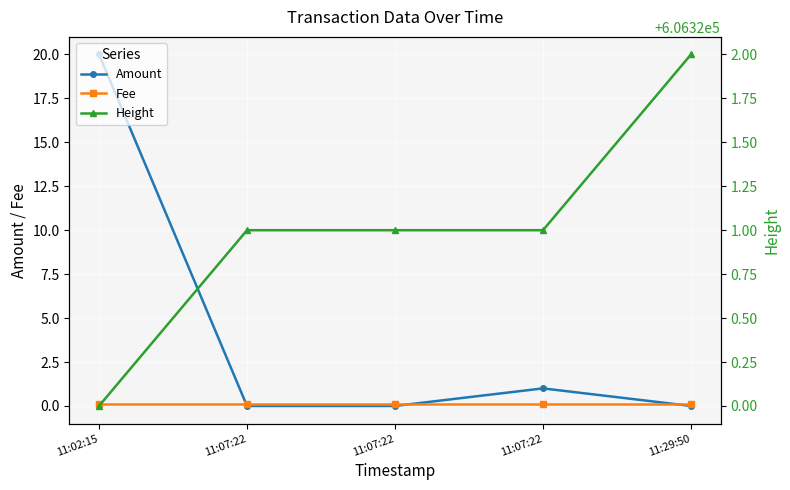

The Fee series shows 0.1 at 11:29:50. True or false?

False